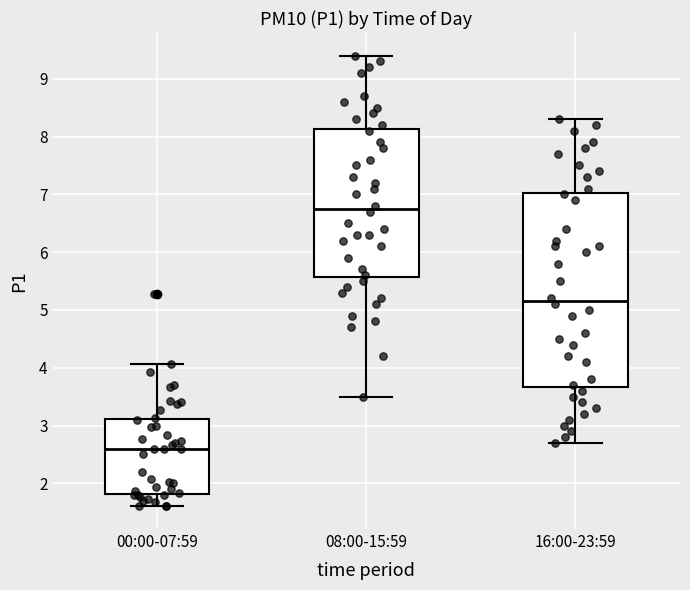

Reading left to right, transcribe this box plot: for each box, give where its median line is, the range the box spans, and where its two whiskers end, as read against the y-axis. The values are not printed on the chart, so give them approximately, as read against the axis.

00:00-07:59: median 2.6, box 1.8 to 3.1, whiskers 1.6 to 4.1
08:00-15:59: median 6.8, box 5.6 to 8.1, whiskers 3.5 to 9.4
16:00-23:59: median 5.2, box 3.7 to 7.0, whiskers 2.7 to 8.3